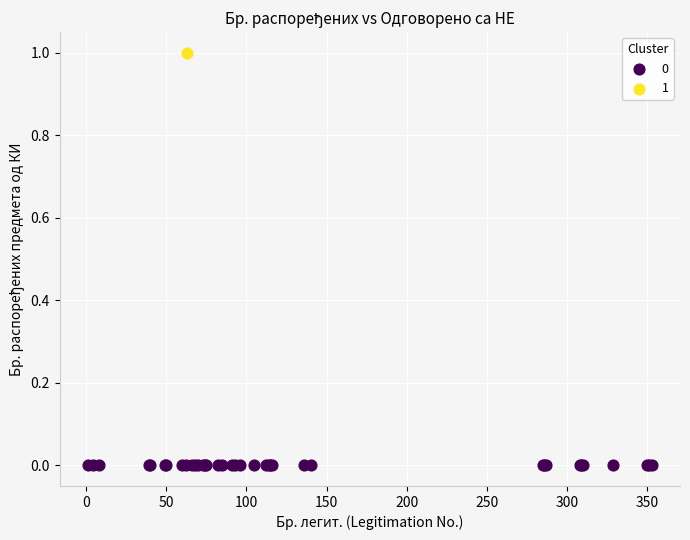

What are all the series names shown in the legend?

0, 1